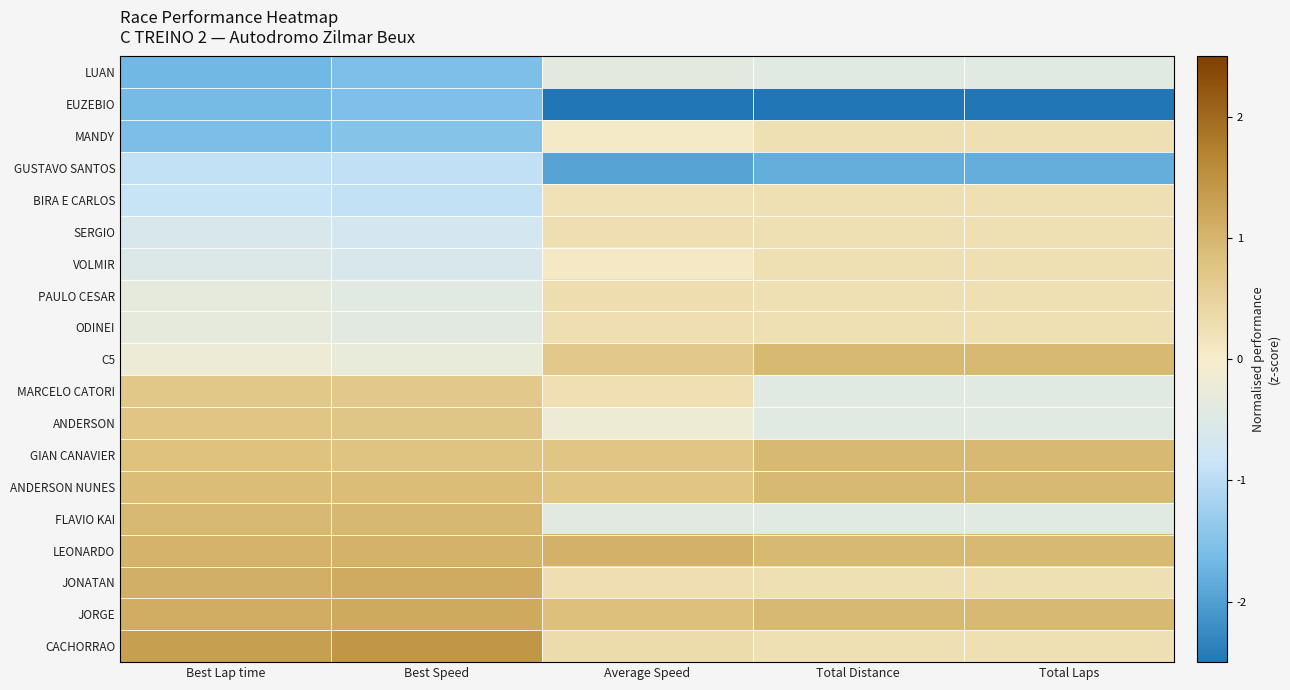

Reading left to right, list all the values displayed in this chart.

CACHORRAO: Best Lap time=1.3	Best Speed=1.4	Average Speed=0.3	Total Distance=0.3	Total Laps=0.3
JORGE: Best Lap time=1.1	Best Speed=1.2	Average Speed=0.9	Total Distance=0.9	Total Laps=0.9
JONATAN: Best Lap time=1.1	Best Speed=1.1	Average Speed=0.3	Total Distance=0.3	Total Laps=0.3
LEONARDO: Best Lap time=1.0	Best Speed=1.0	Average Speed=1.1	Total Distance=0.9	Total Laps=0.9
FLAVIO KAI: Best Lap time=1.0	Best Speed=1.0	Average Speed=-0.4	Total Distance=-0.4	Total Laps=-0.4
ANDERSON NUNES: Best Lap time=0.9	Best Speed=0.9	Average Speed=0.8	Total Distance=0.9	Total Laps=0.9
GIAN CANAVIER: Best Lap time=0.8	Best Speed=0.8	Average Speed=0.8	Total Distance=0.9	Total Laps=0.9
ANDERSON: Best Lap time=0.8	Best Speed=0.7	Average Speed=-0.2	Total Distance=-0.4	Total Laps=-0.4
MARCELO CATORI: Best Lap time=0.7	Best Speed=0.7	Average Speed=0.3	Total Distance=-0.4	Total Laps=-0.4
C5: Best Lap time=-0.2	Best Speed=-0.3	Average Speed=0.7	Total Distance=0.9	Total Laps=0.9
ODINEI: Best Lap time=-0.3	Best Speed=-0.4	Average Speed=0.3	Total Distance=0.3	Total Laps=0.3
PAULO CESAR: Best Lap time=-0.3	Best Speed=-0.4	Average Speed=0.3	Total Distance=0.3	Total Laps=0.3
VOLMIR: Best Lap time=-0.5	Best Speed=-0.6	Average Speed=0.1	Total Distance=0.3	Total Laps=0.3
SERGIO: Best Lap time=-0.6	Best Speed=-0.7	Average Speed=0.3	Total Distance=0.3	Total Laps=0.3
BIRA E CARLOS: Best Lap time=-0.9	Best Speed=-0.9	Average Speed=0.2	Total Distance=0.3	Total Laps=0.3
GUSTAVO SANTOS: Best Lap time=-0.9	Best Speed=-0.9	Average Speed=-2.0	Total Distance=-1.8	Total Laps=-1.8
MANDY: Best Lap time=-1.6	Best Speed=-1.5	Average Speed=0.0	Total Distance=0.3	Total Laps=0.3
EUZEBIO: Best Lap time=-1.6	Best Speed=-1.5	Average Speed=-3.3	Total Distance=-3.2	Total Laps=-3.2
LUAN: Best Lap time=-1.7	Best Speed=-1.6	Average Speed=-0.4	Total Distance=-0.4	Total Laps=-0.4